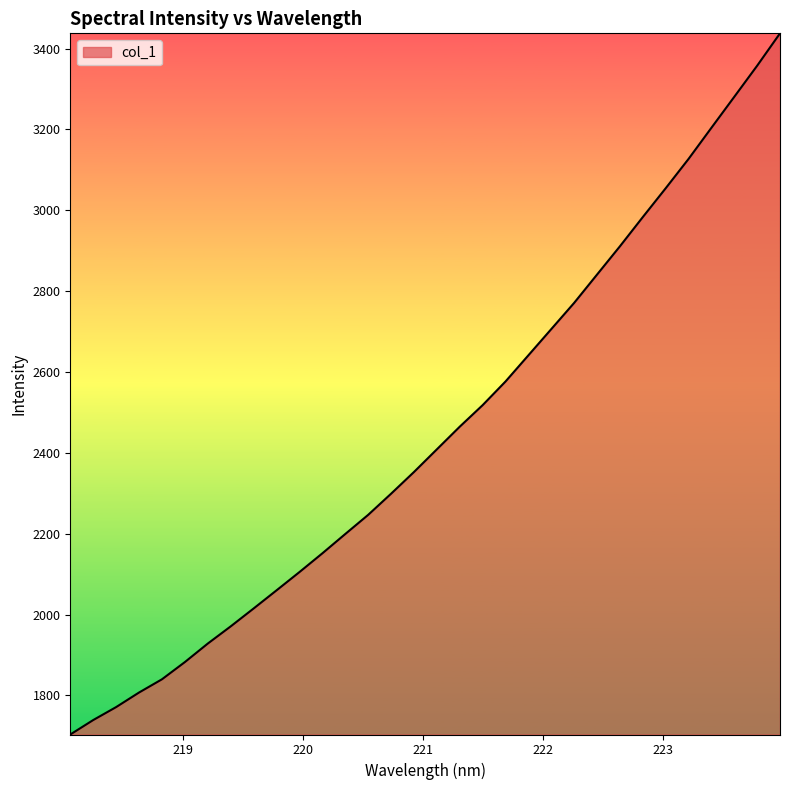

What is the minimum value shown in the chart?

1703.2